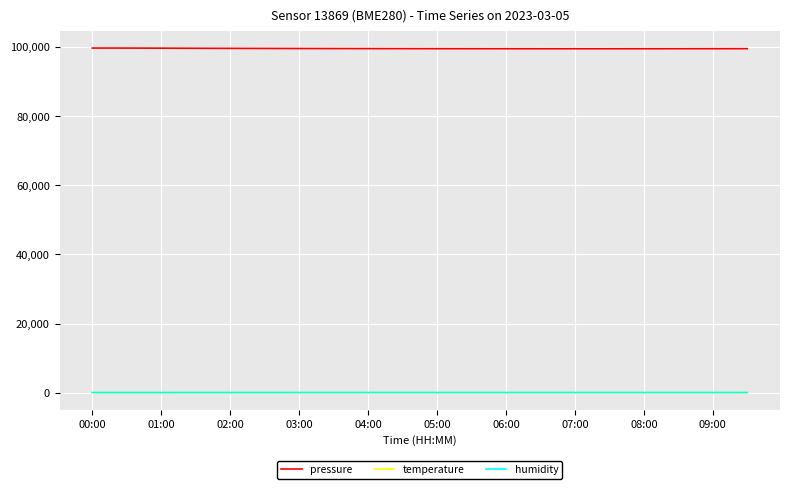

Does the chart have visible grid lines?

Yes